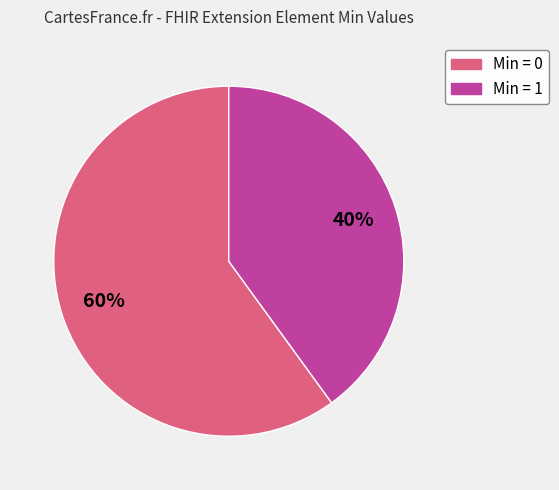

Is there a majority slice in this chart?

Yes